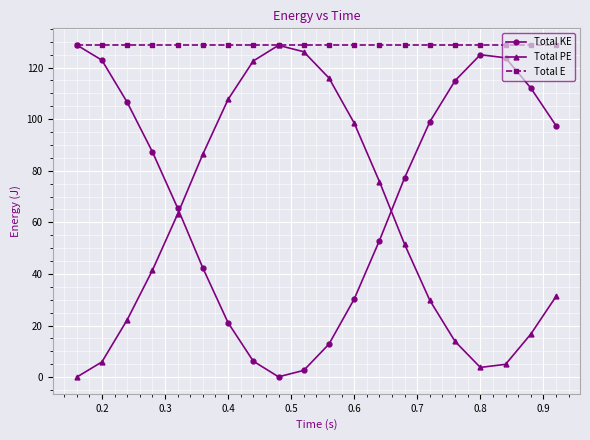

At how many categories does at least one series exceed 9?

20